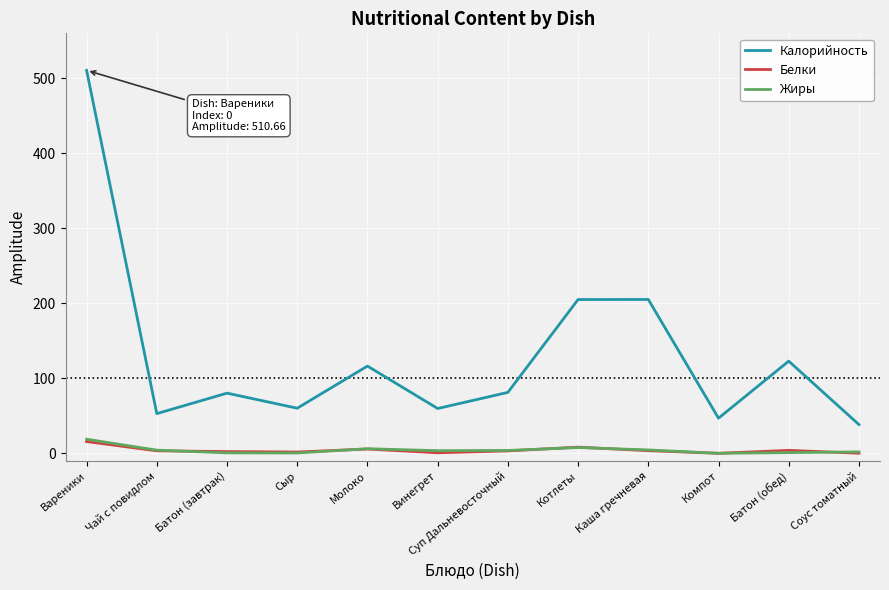

True or false: Калорийность and Белки cross at least once.

False